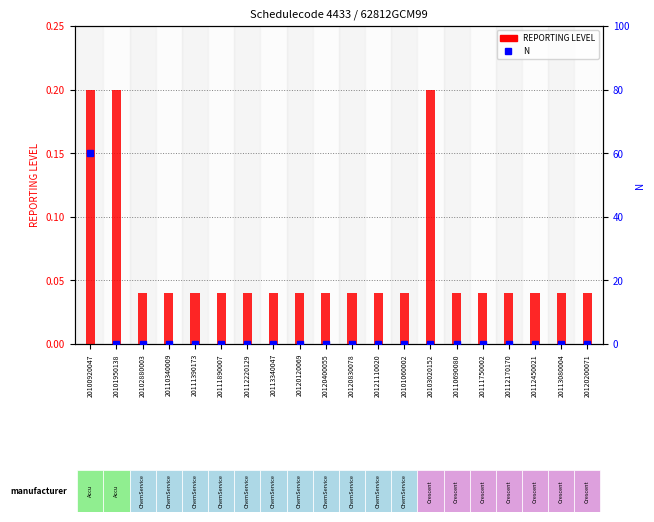

What are all the series names shown in the legend?

REPORTING LEVEL, N